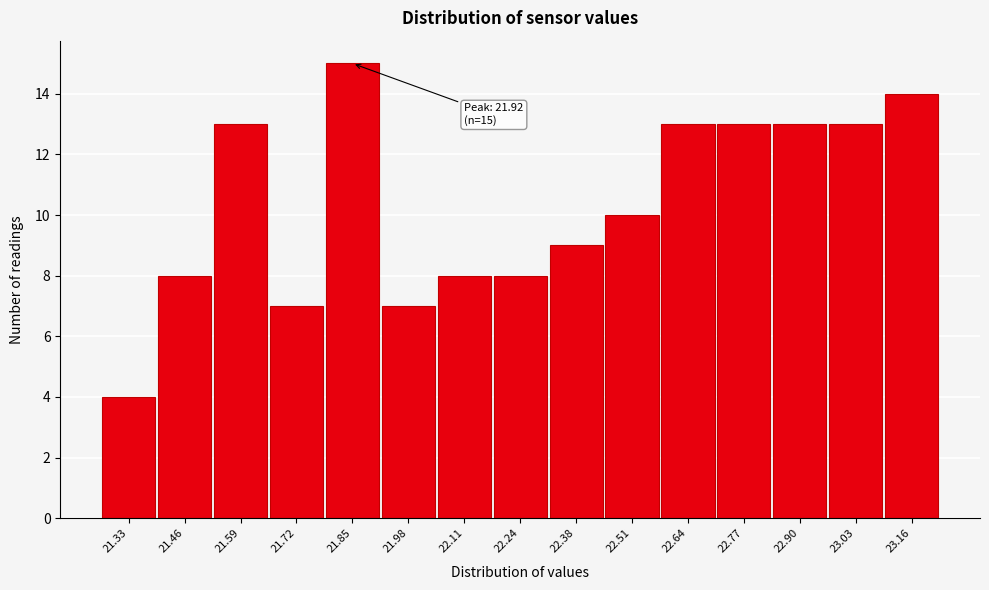

Reading left to right, list all the values displayed in this chart.

21.33=4	21.46=8	21.59=13	21.72=7	21.85=15	21.98=7	22.11=8	22.24=8	22.38=9	22.51=10	22.64=13	22.77=13	22.90=13	23.03=13	23.16=14